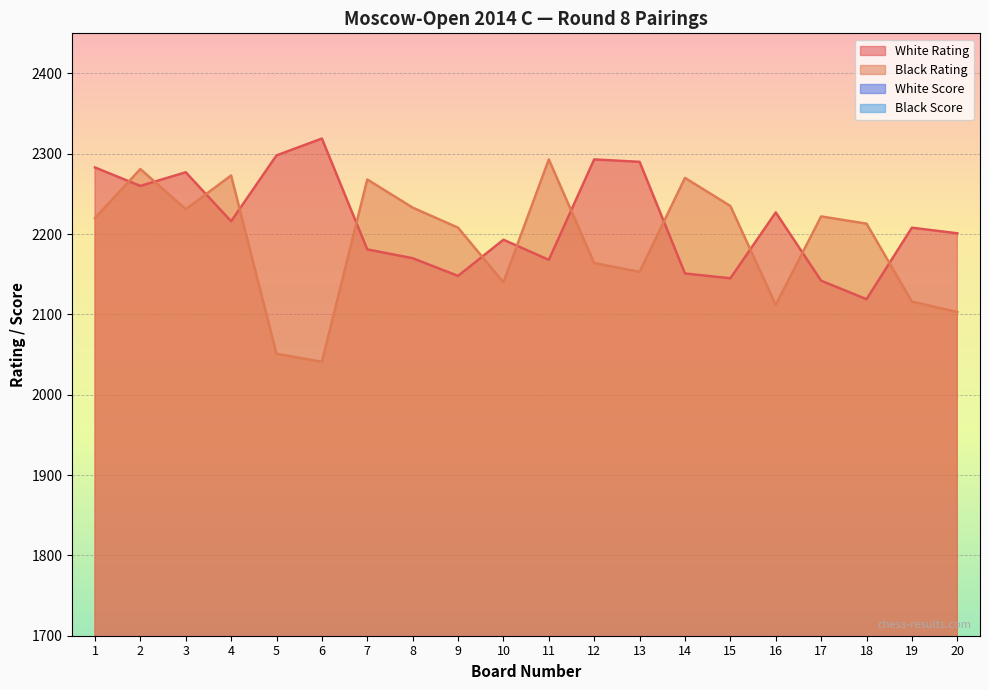

Which series has the widest spread of values?

Black Rating